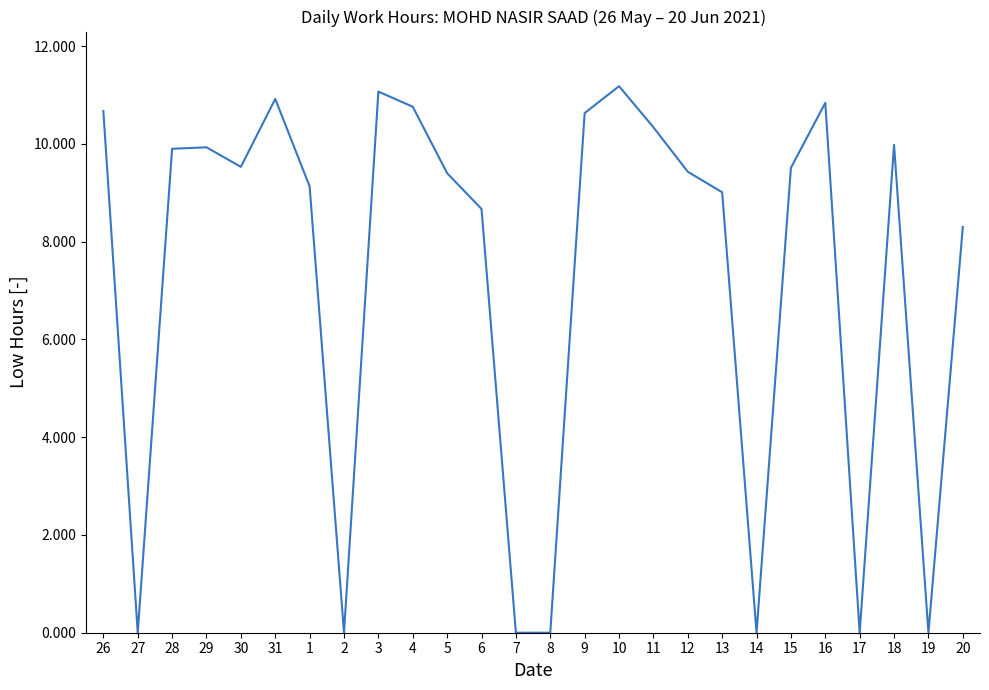

What position from the right is 7?

14